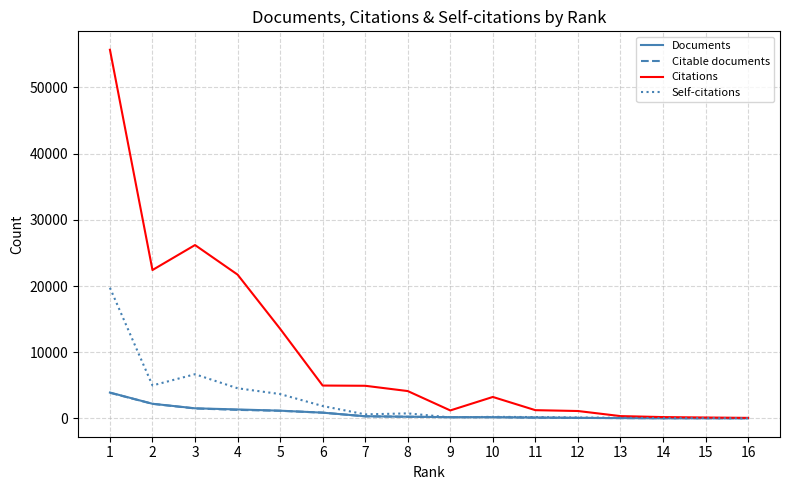

The Documents series shows 866 at 6. True or false?

True